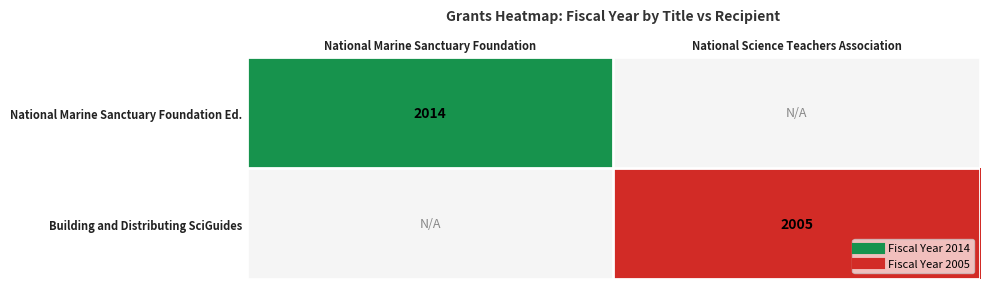

What is the maximum value shown in the chart?

2014.0